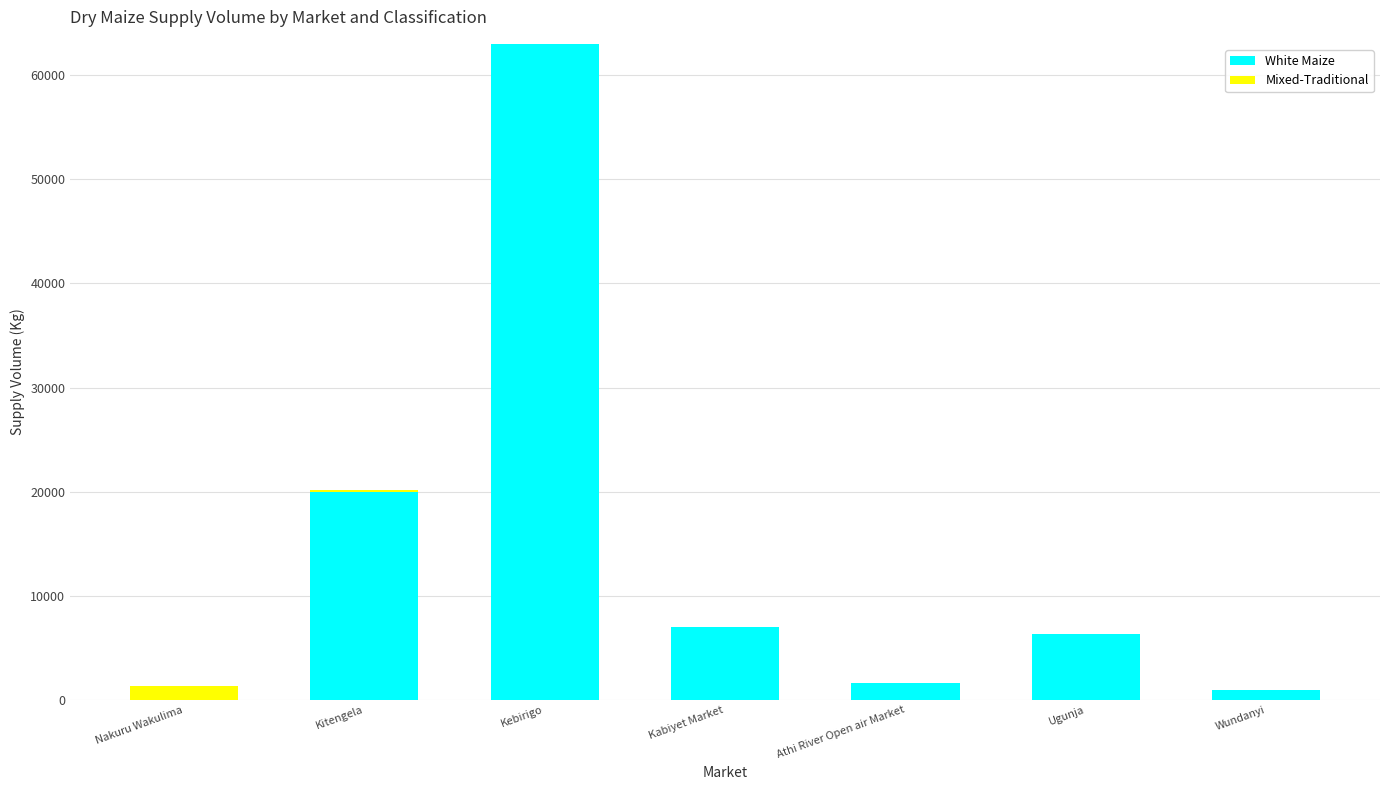

How many data points does each series have?

7